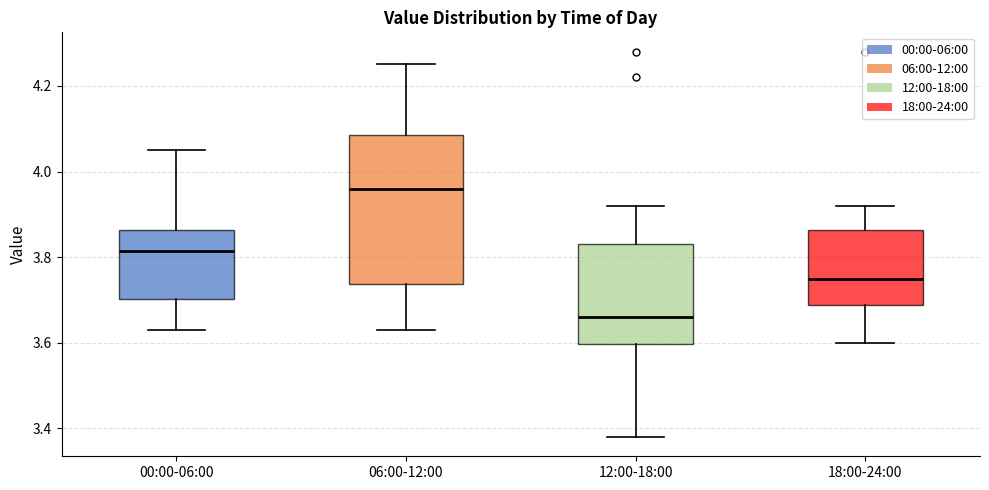

Reading left to right, transcribe this box plot: for each box, give where its median line is, the range the box spans, and where its two whiskers end, as read against the y-axis. The values are not printed on the chart, so give them approximately, as read against the axis.

00:00-06:00: median 3.82, box 3.70 to 3.86, whiskers 3.64 to 4.06
06:00-12:00: median 3.96, box 3.74 to 4.08, whiskers 3.64 to 4.26
12:00-18:00: median 3.66, box 3.60 to 3.84, whiskers 3.38 to 3.92
18:00-24:00: median 3.76, box 3.68 to 3.86, whiskers 3.60 to 3.92